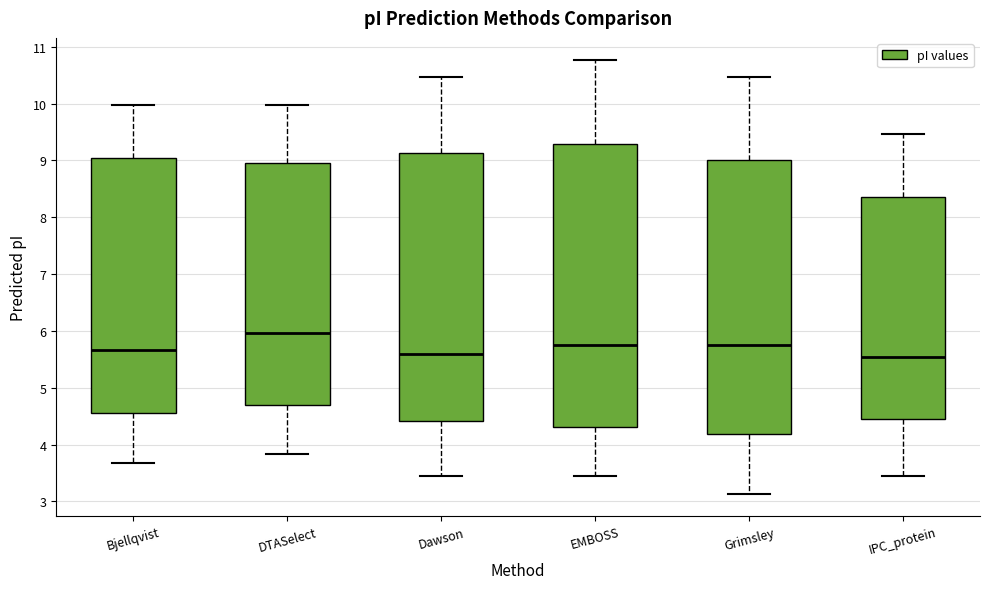

Which box is the tallest, from its lower edge to its upper edge?

EMBOSS